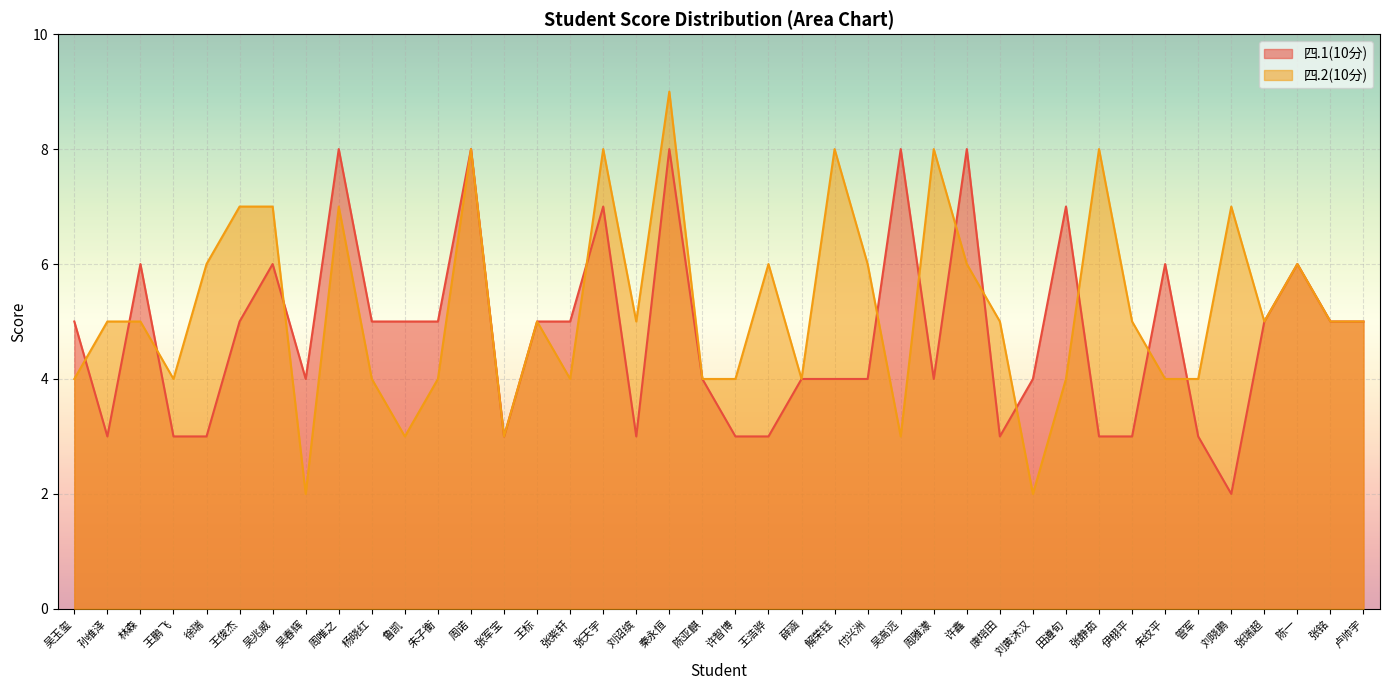

Where do 四.1(10分) and 四.2(10分) first cross each other?

吴玉玺 and 孙维泽